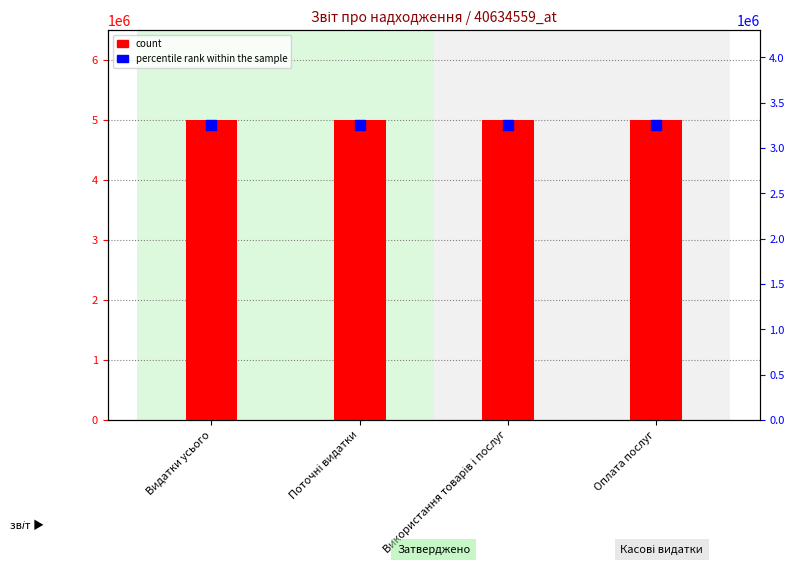

Which series contains the lowest Y value?

percentile rank within the sample